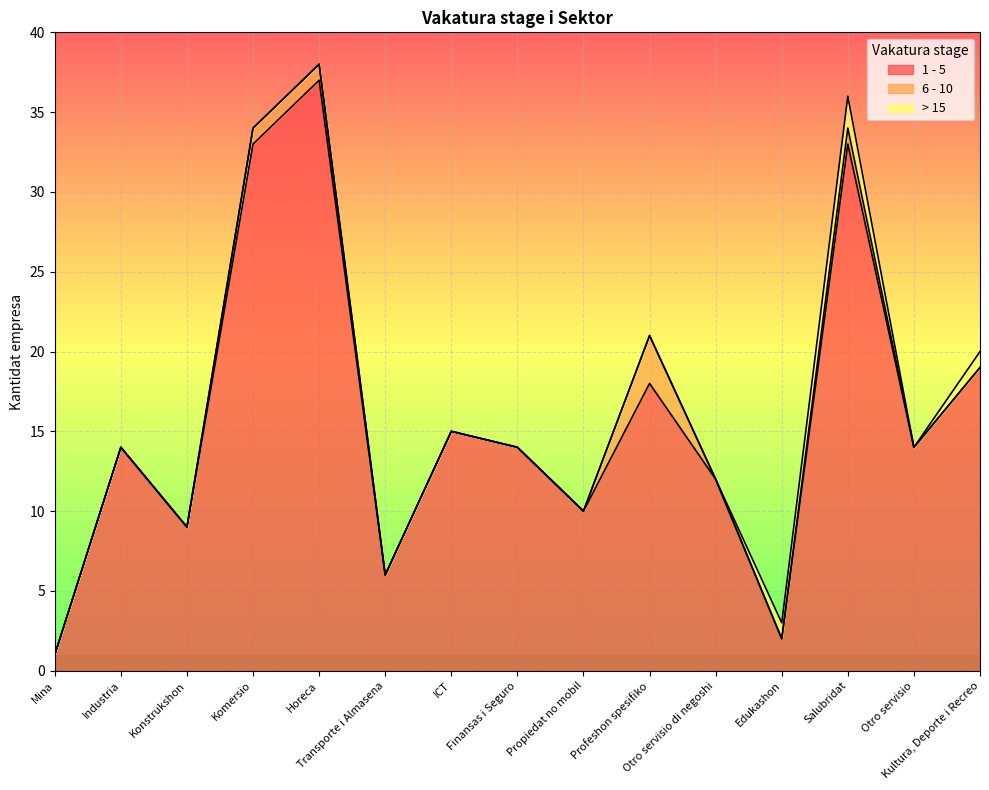

What is the label of the 8th point from the right?

Finansas i Seguro